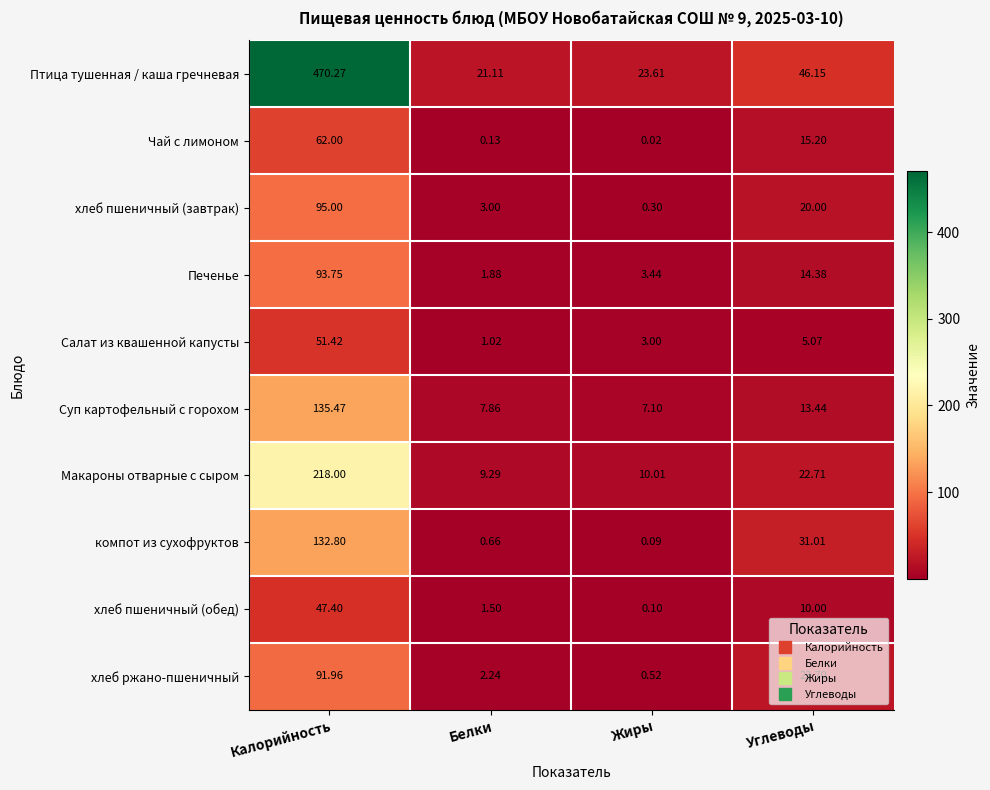

Which series has the widest spread of values?

Птица тушенная / каша гречневая